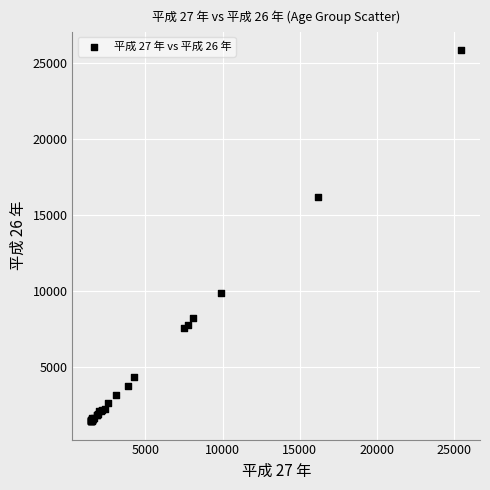

What Y value in the scatter plot is closest to 13655?

16175